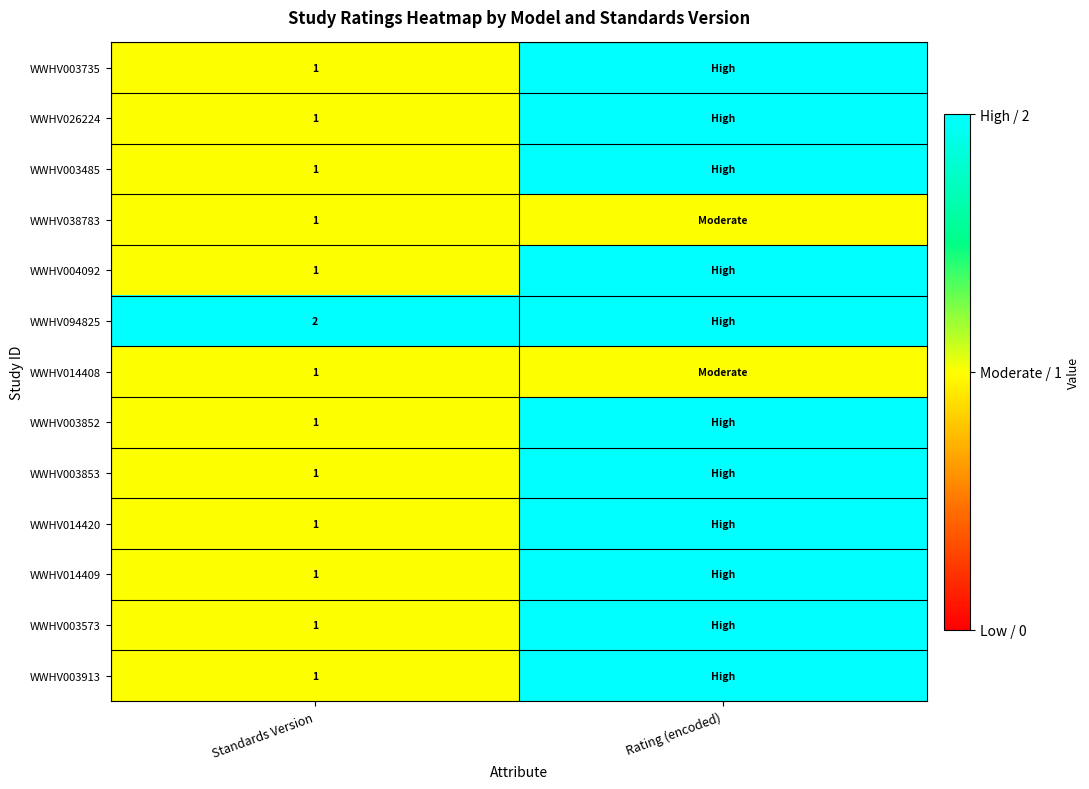

Is it true that WWHV094825 equals 2 at Standards Version?

True